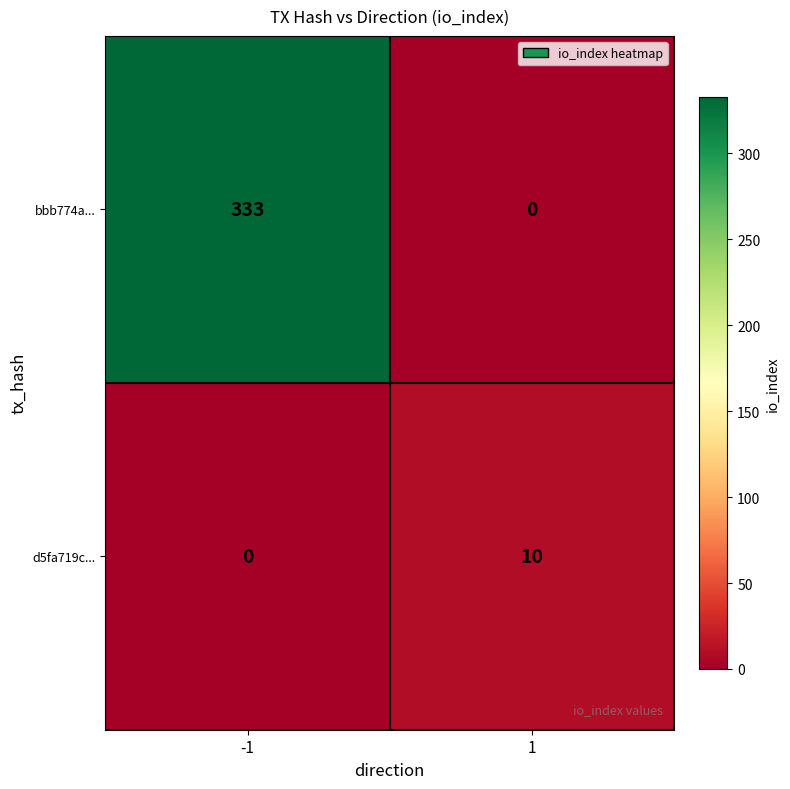

What is the difference between the highest and lowest values at -1?

333